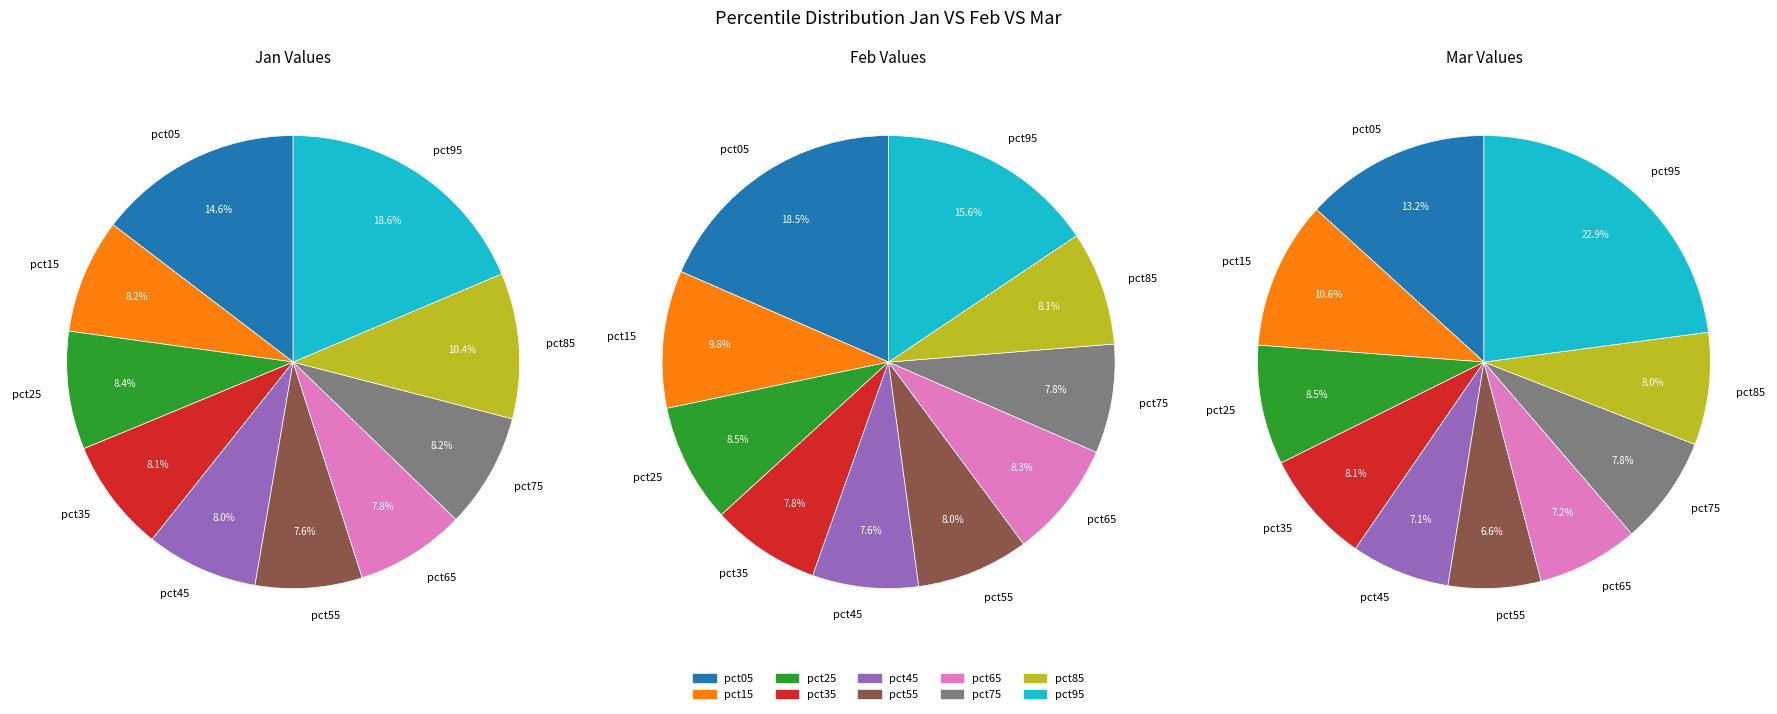

Which category has the smallest portion of the pie?

pct55